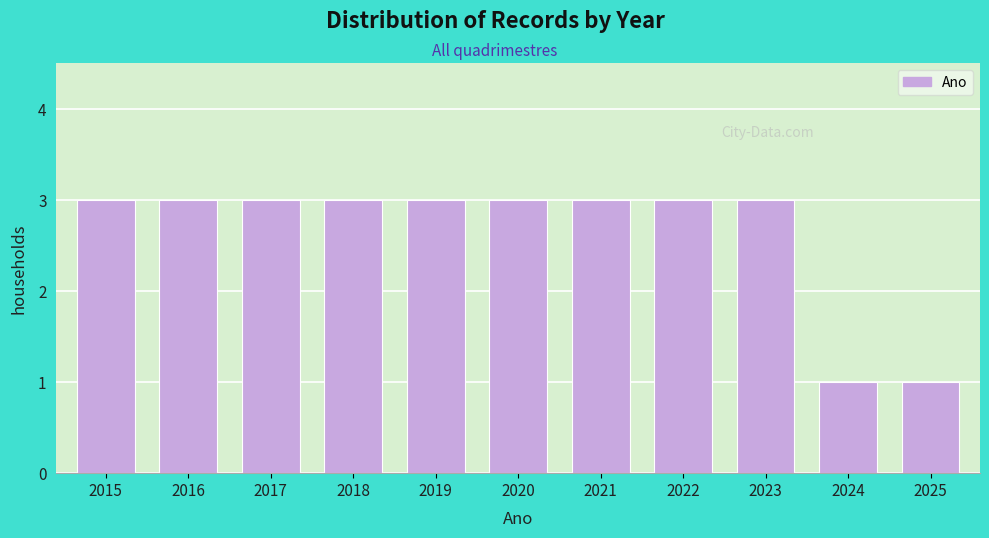

Reading left to right, transcribe all the data shown in this chart.

3	3	3	3	3	3	3	3	3	1	1